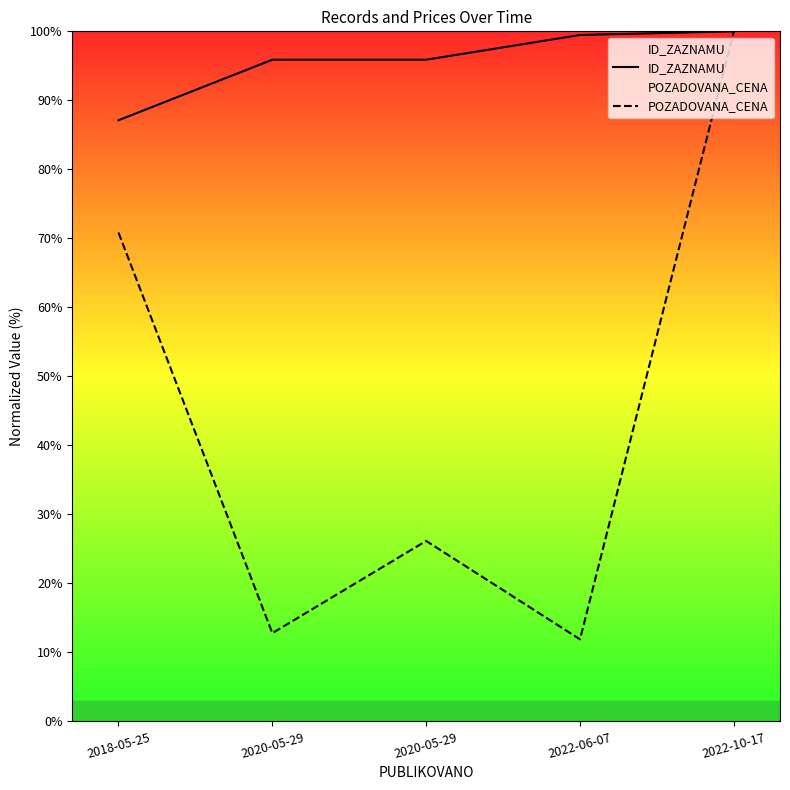

Rank the series by their average value, from highest to lowest.

ID_ZAZNAMU, POZADOVANA_CENA